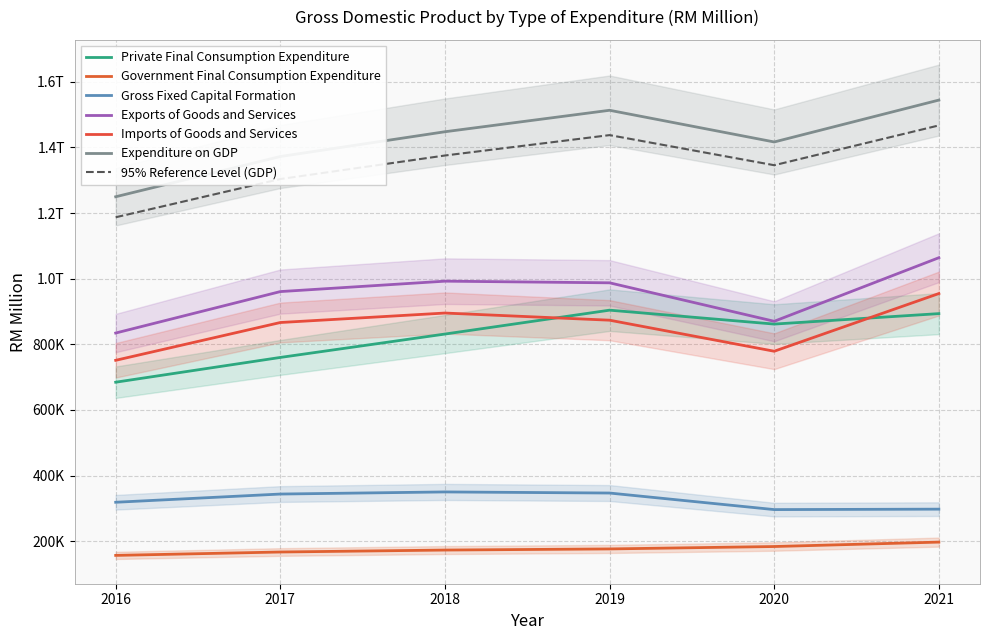

Count the number of data series in this chart.

6